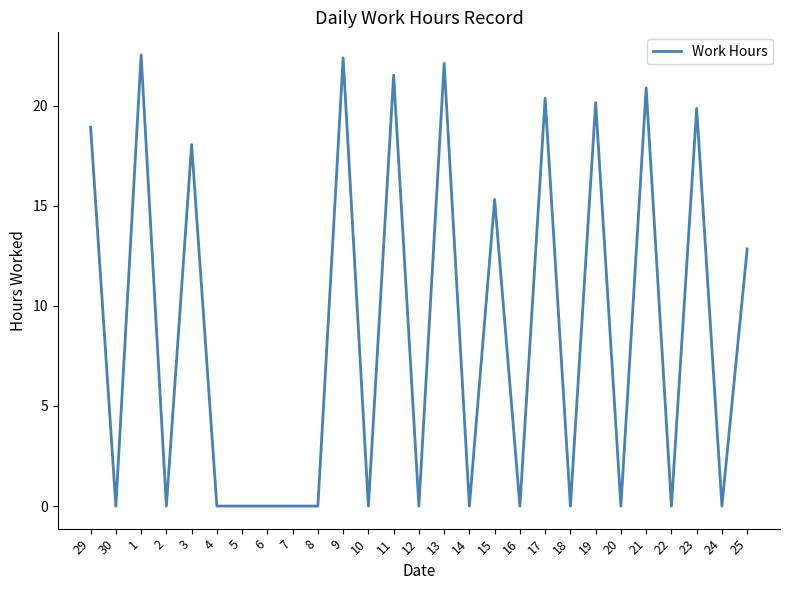

What is the ratio of the value at 19 to the value at 13?

0.9